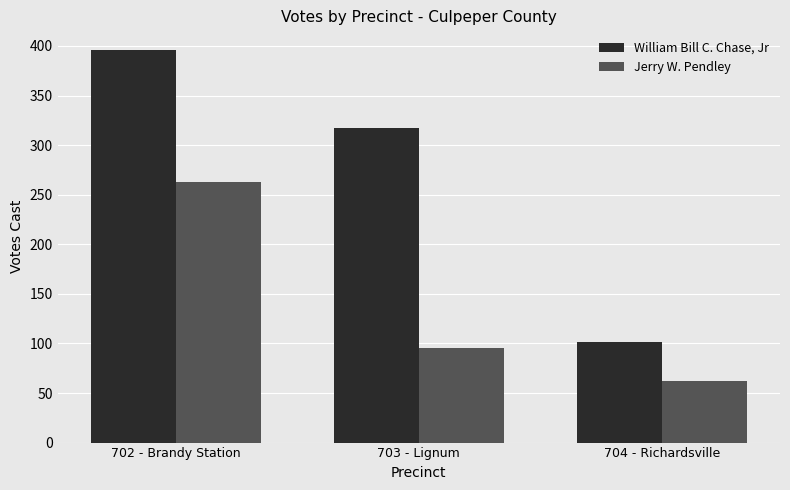

What is the difference between the Jerry W. Pendley values at 703 - Lignum and 704 - Richardsville?

33